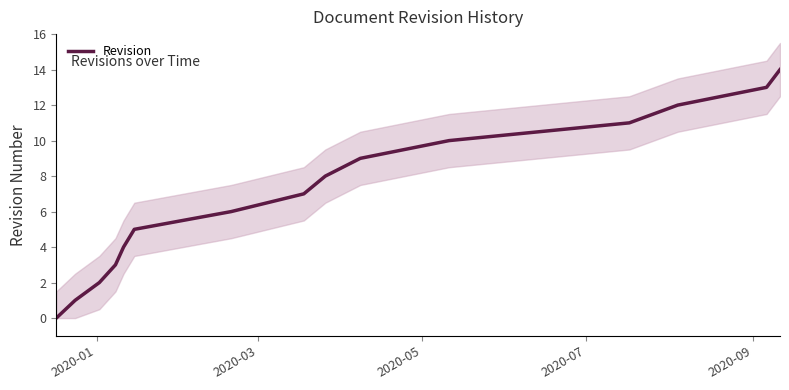

Does the chart have visible grid lines?

No